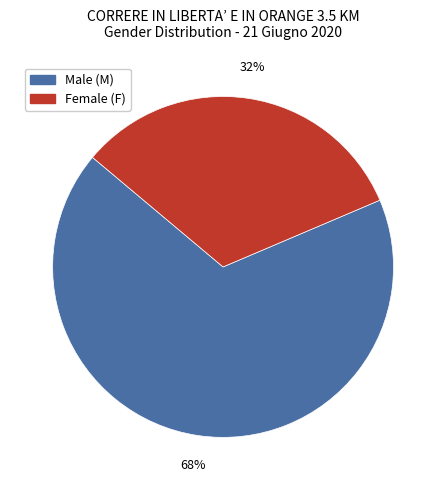

Which category accounts for the majority?

Male (M)